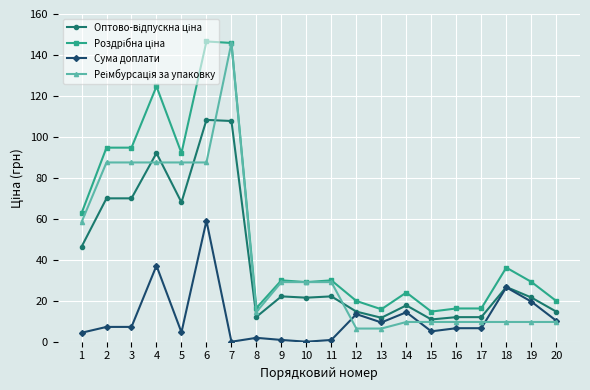

At how many categories does at least one series exceed 55?

7